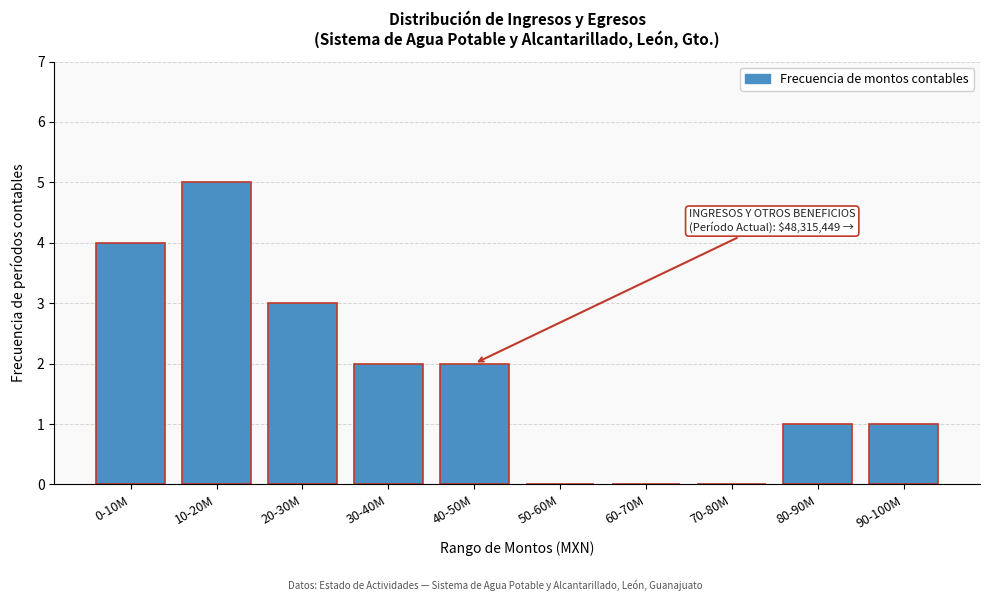

Reading left to right, what are all the values shown in this chart?

0-10M=4	10-20M=5	20-30M=3	30-40M=2	40-50M=2	50-60M=0	60-70M=0	70-80M=0	80-90M=1	90-100M=1